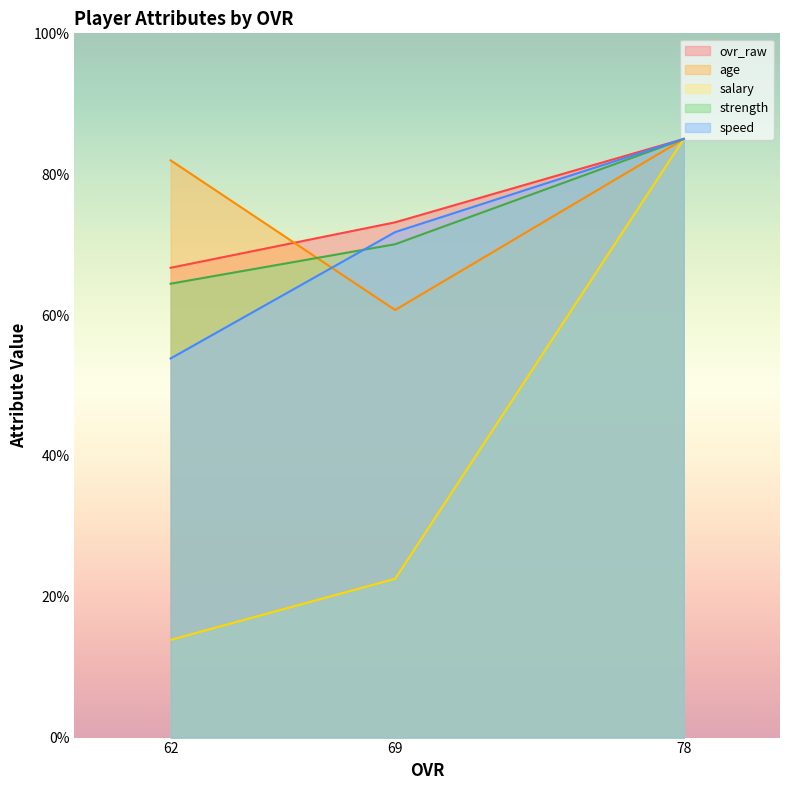

What is the value of the strength point at the 2nd from the left?

70.1